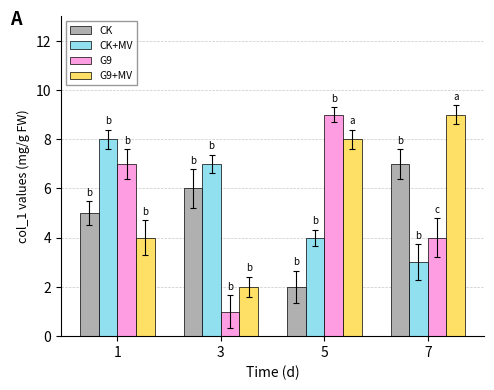

At which label does CK reach its minimum?

5